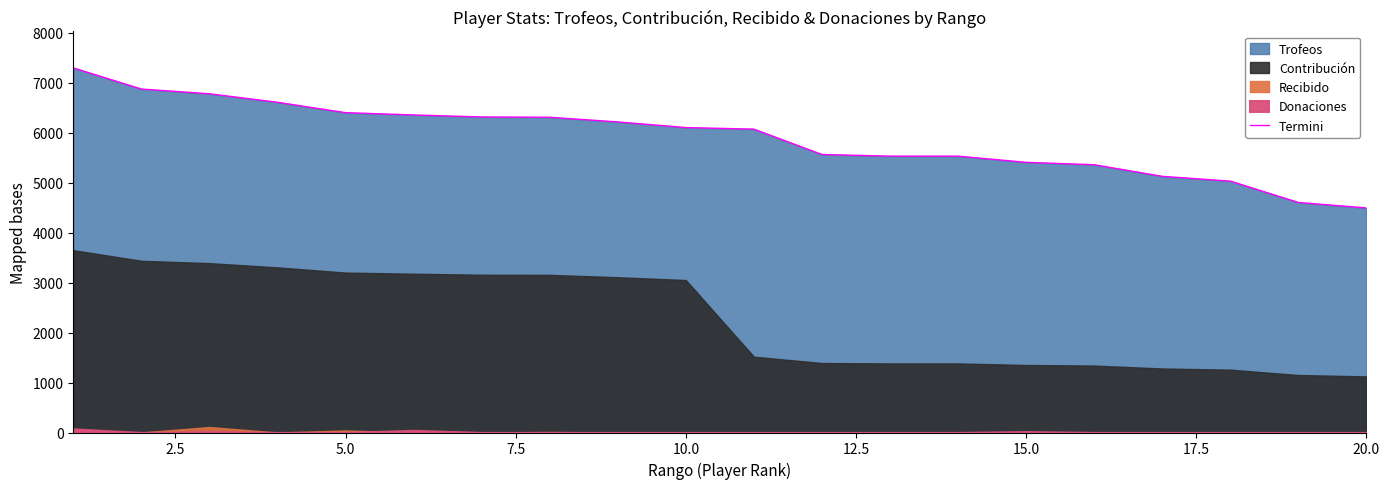

What is the maximum value for Termini?

7296